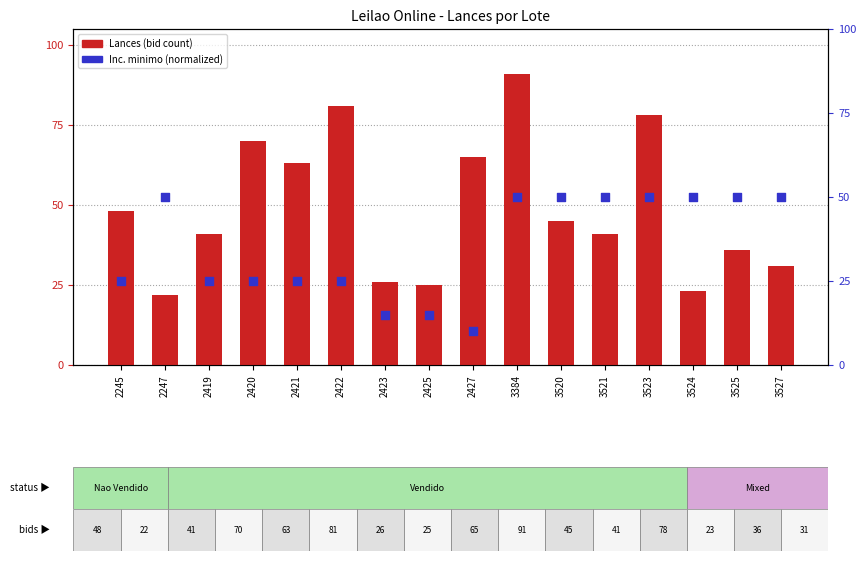

What are all the series names shown in the legend?

Lances (bid count), Inc. minimo (norm)